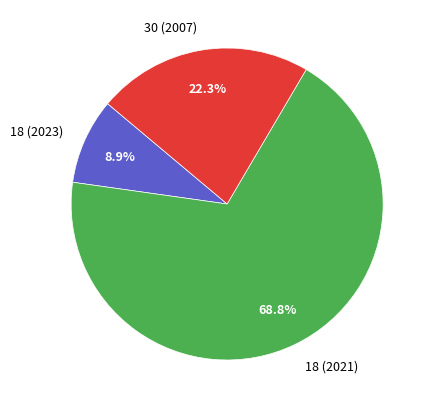

How many segments does this pie chart have?

3